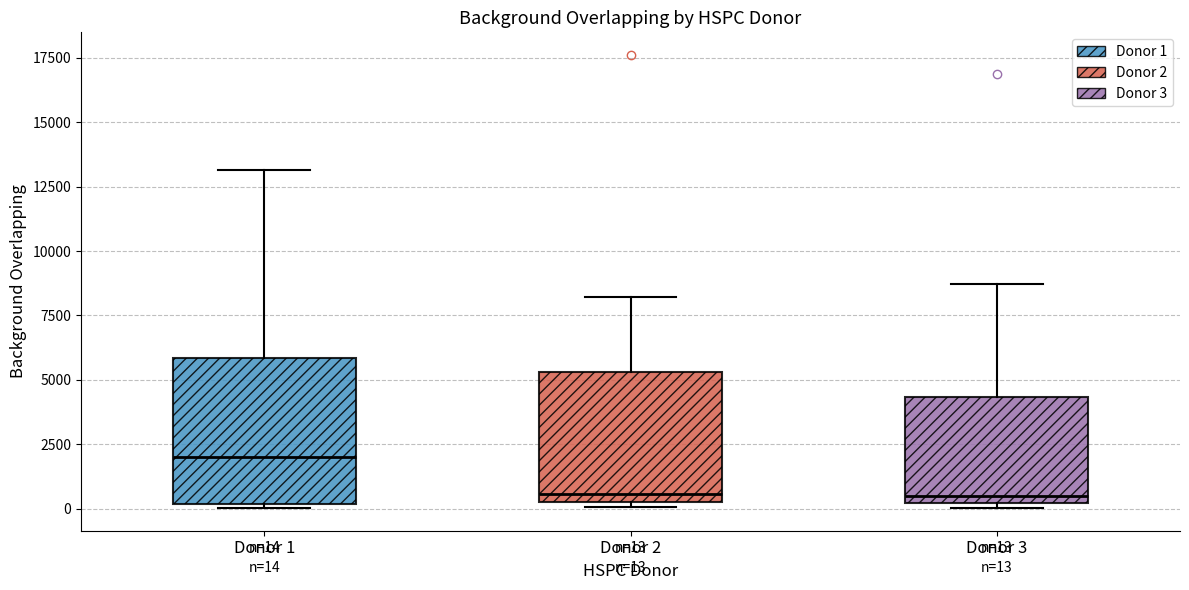

Comparing the boxes themselves (not the whiskers), which one is the tallest?

Donor 1